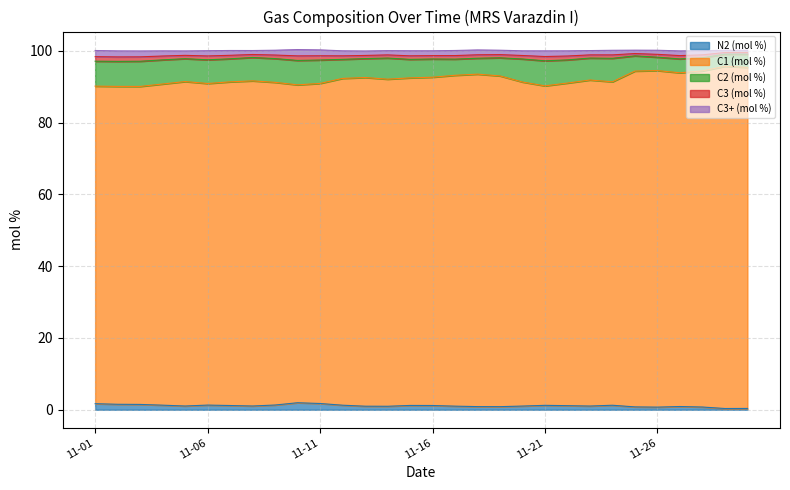

Between which two adjacent categories do N2 (mol %) and C3+ (mol %) first intersect?

2022-11-09 and 2022-11-10